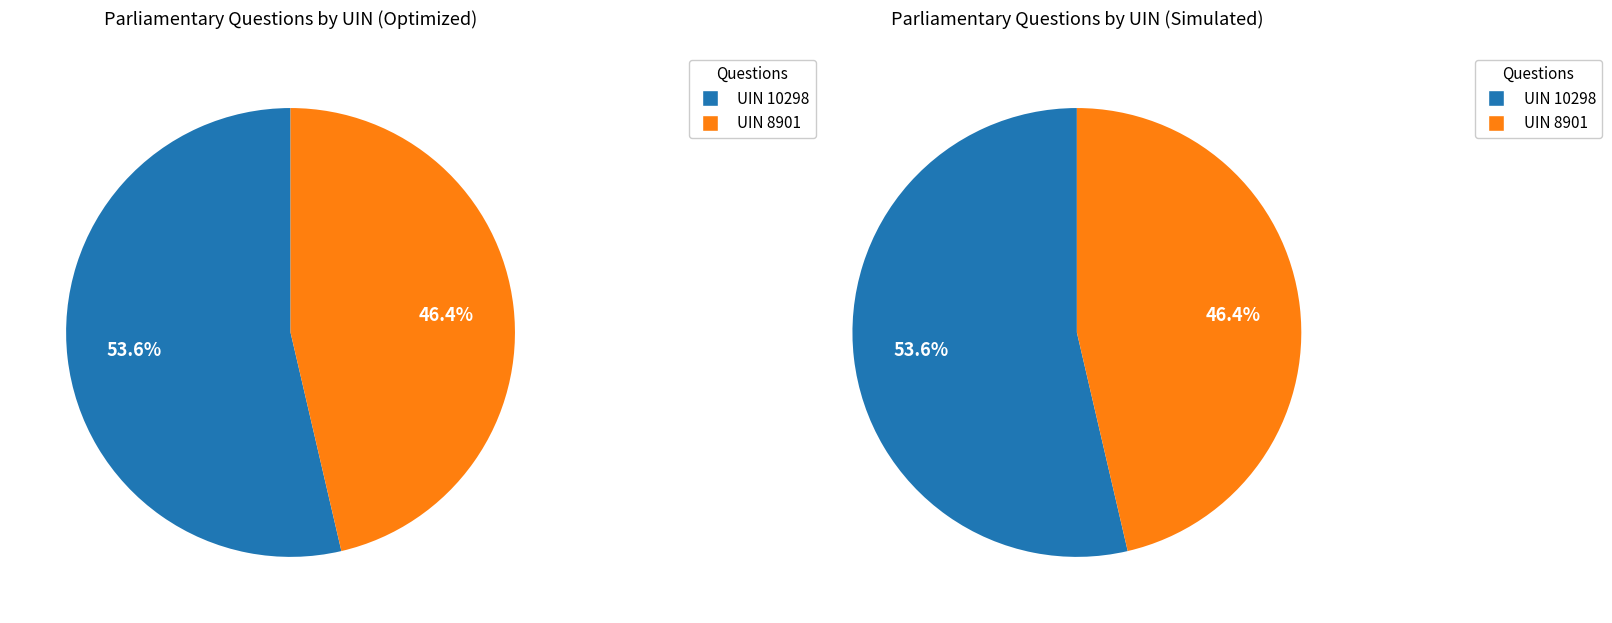

Does UIN 10298 represent more than half of the total?

Yes